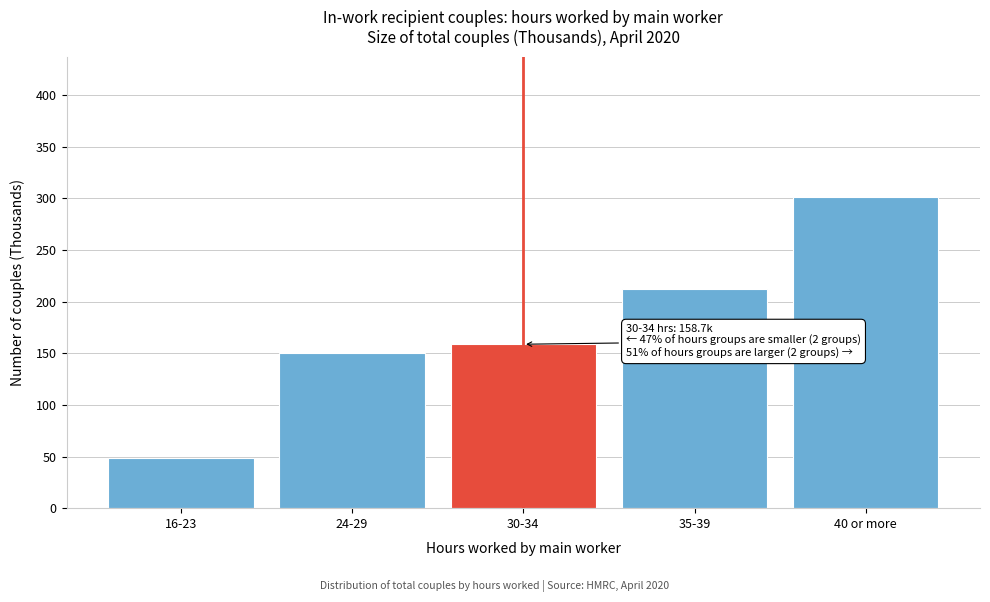

Reading left to right, what are all the values shown in this chart?

16-23=48.4	24-29=149.9	30-34=158.7	35-39=211.8	40 or more=301.4